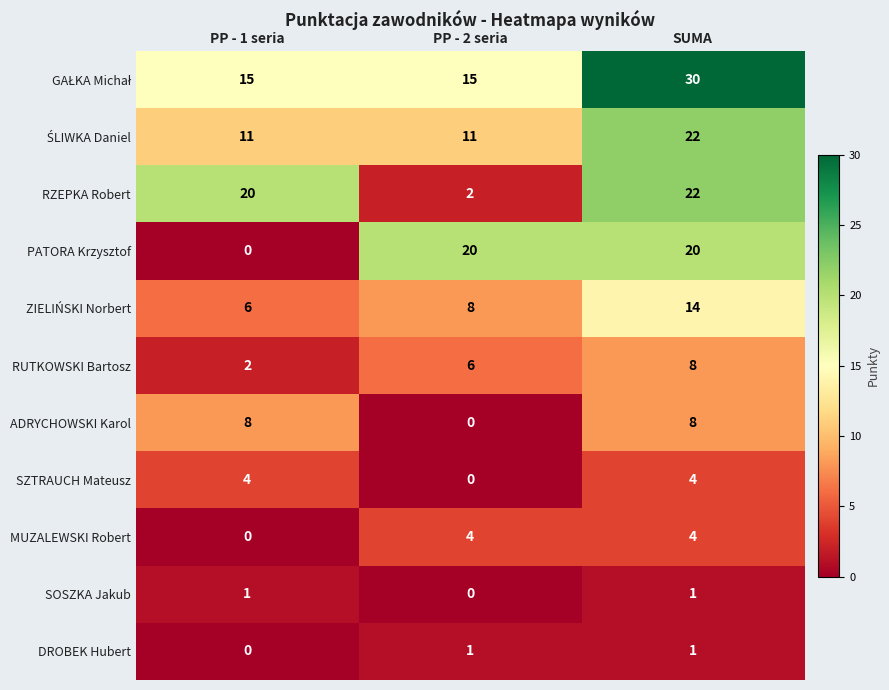

What is the total value across all series at SUMA?

134